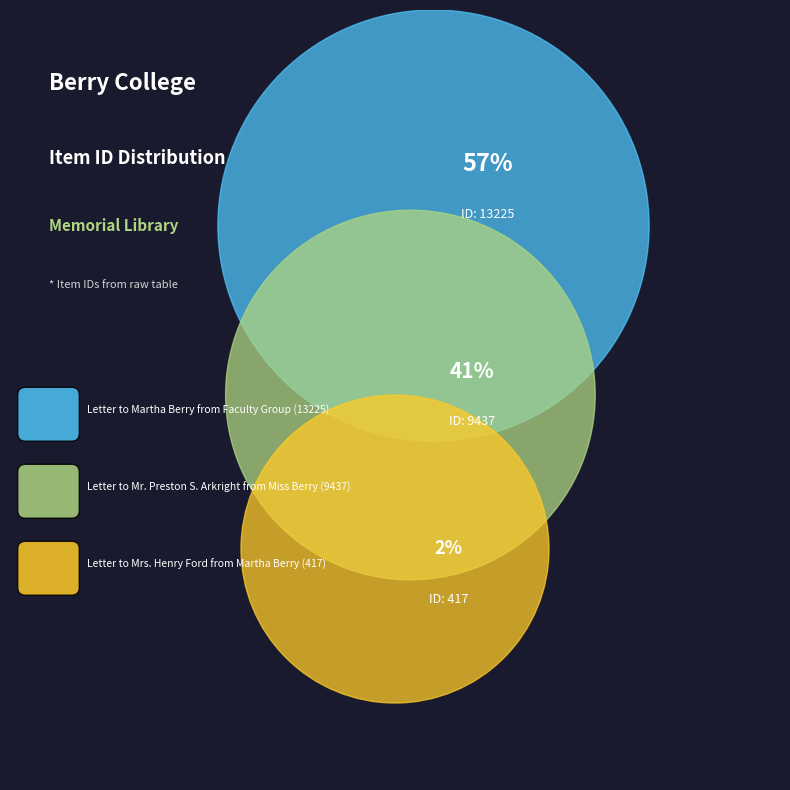

How many segments does this pie chart have?

3